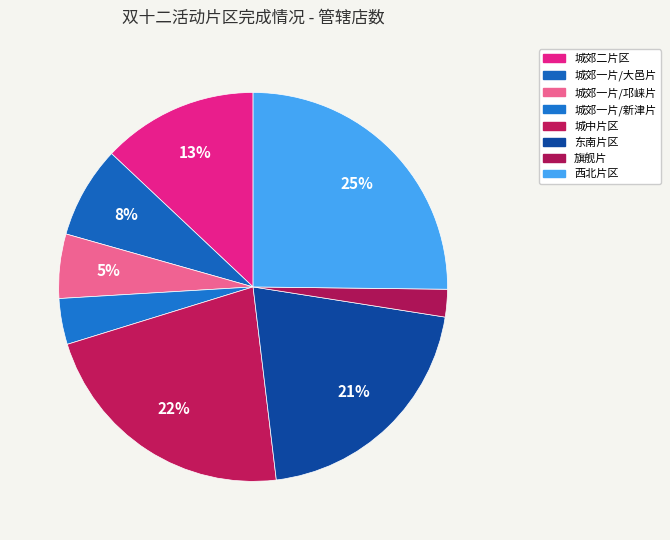

How many segments does this pie chart have?

8